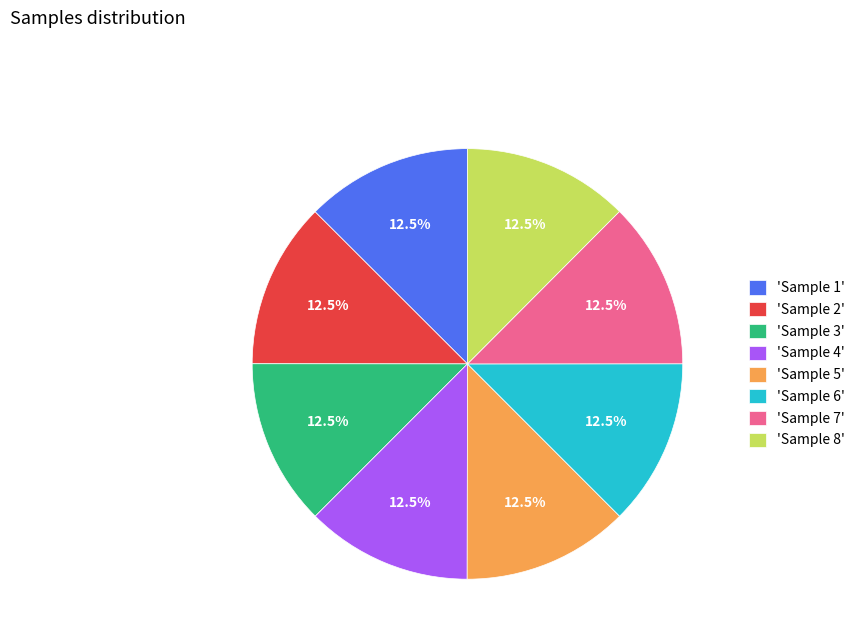

Is 'Sample 7' the majority of the pie?

No